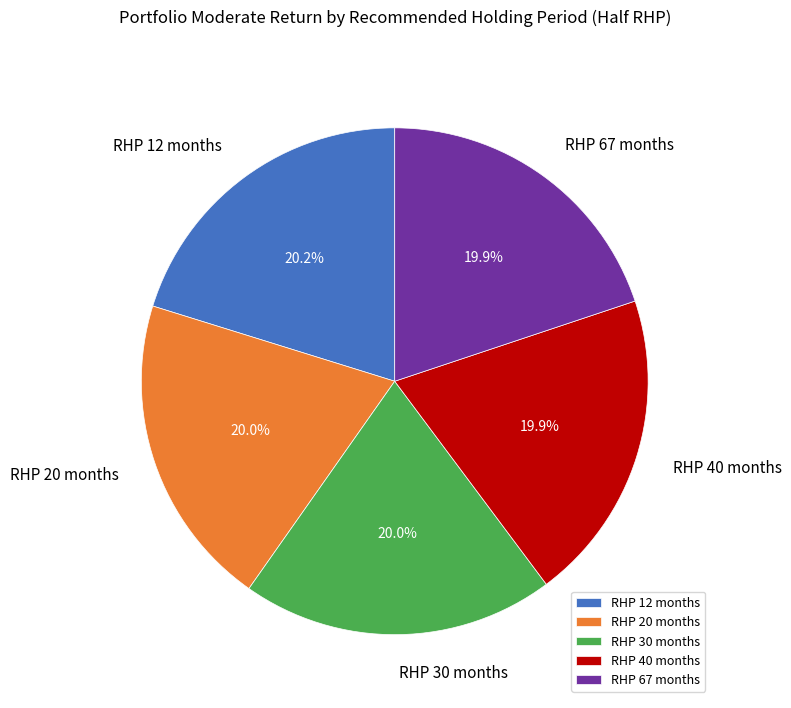

Is there a majority slice in this chart?

No